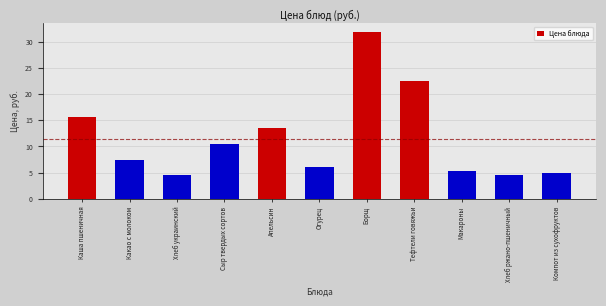

Reading left to right, extract all data points from this chart.

15.7	7.4	4.5	10.5	13.5	6.0	31.9	22.4	5.2	4.5	5.0